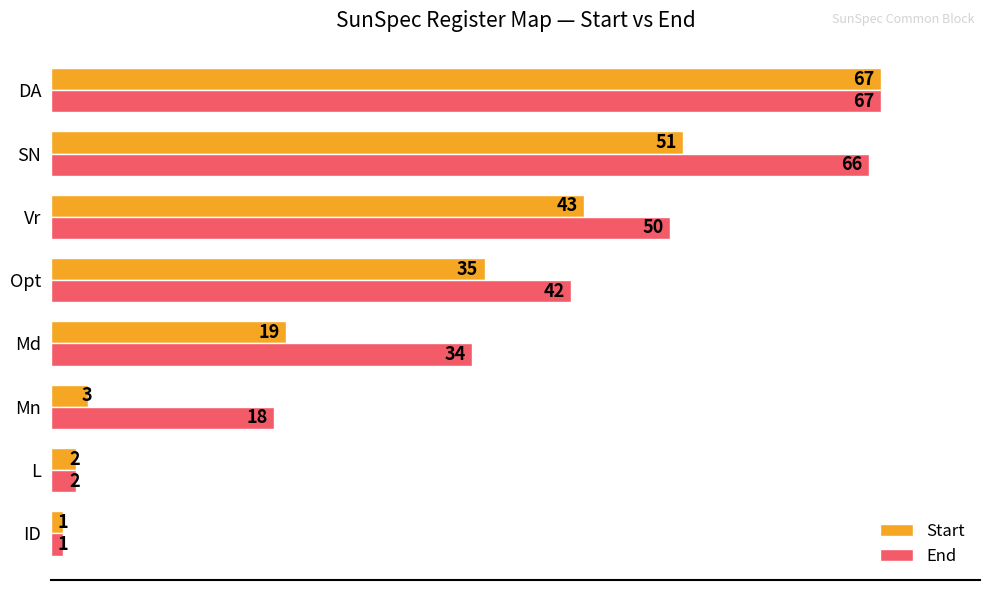

What value does the End series have at Mn, to the nearest 10?

20